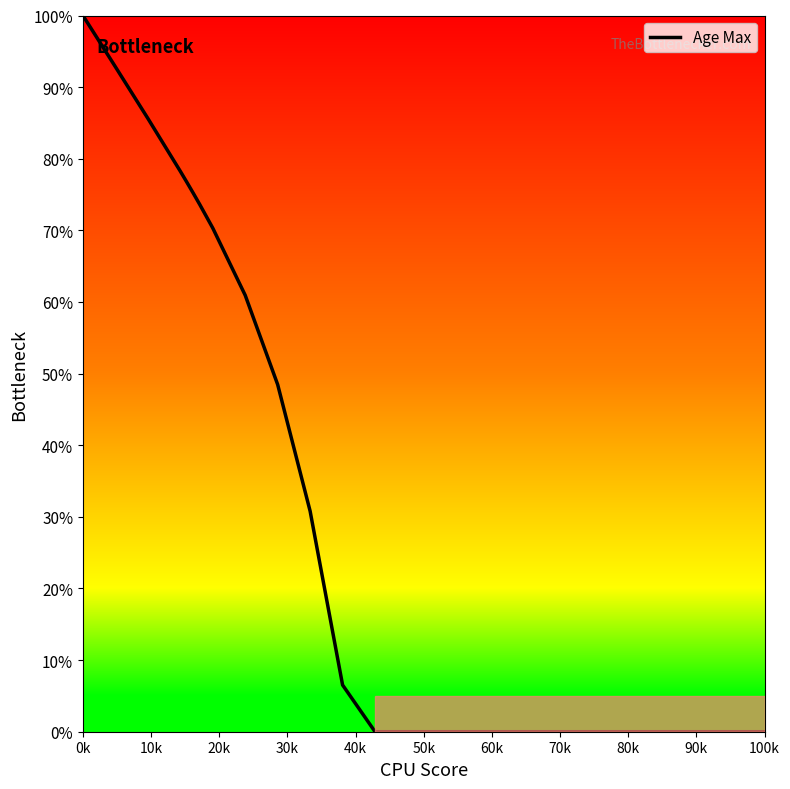

What is the difference between the maximum and minimum values?

100.0